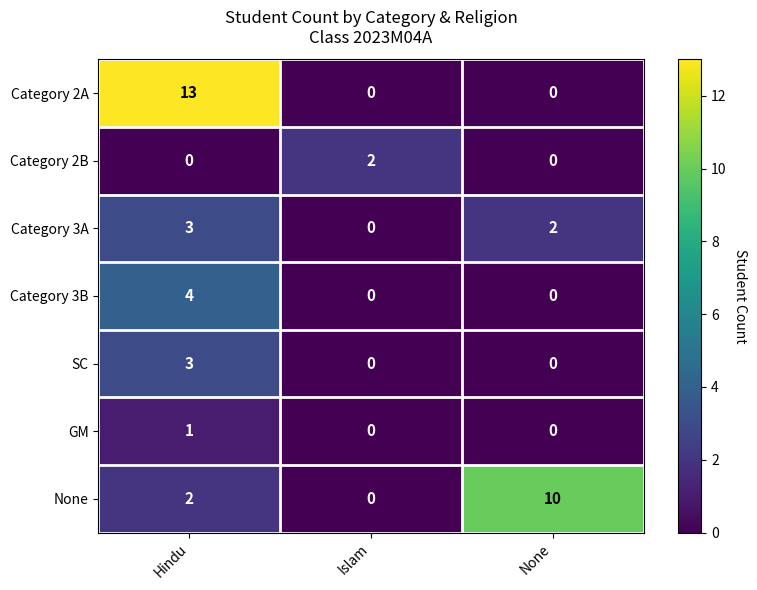

Count the Category 3B values in the range 0 to 4.

3